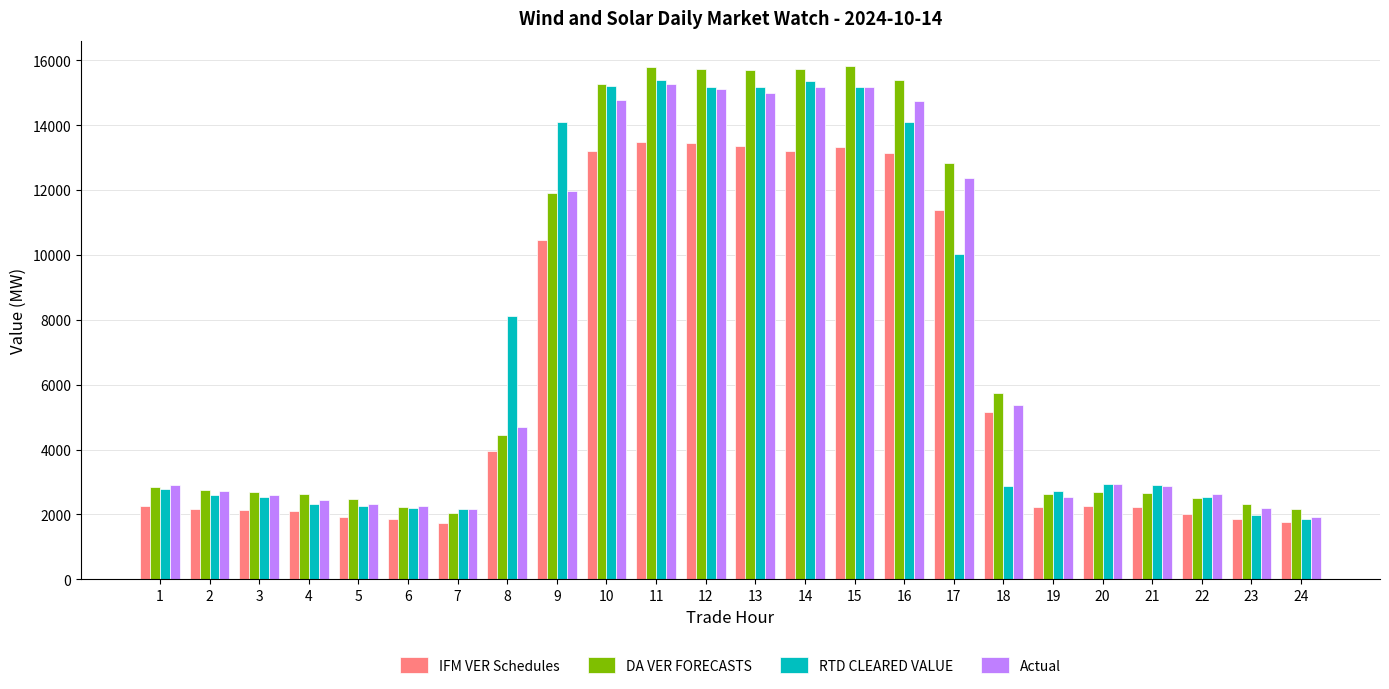

What is the minimum value for RTD CLEARED VALUE?

1859.5